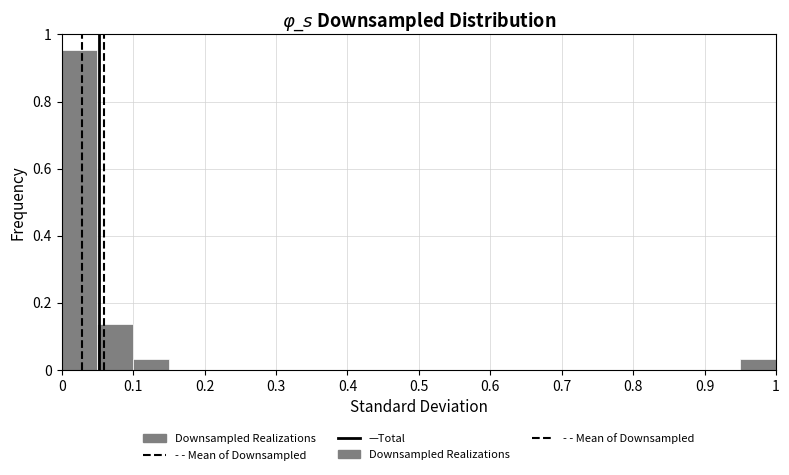

Reading left to right, list every bar in this chart as the range it spans on the x-axis followed by its height. Neither the bar edges nor the heights are printed on the chart, so give them approximately, as read against the axes.

0.00 to 0.05: 0.96
0.05 to 0.10: 0.14
0.10 to 0.15: 0.04
0.15 to 0.20: 0
0.20 to 0.25: 0
0.25 to 0.30: 0
0.30 to 0.35: 0
0.35 to 0.40: 0
0.40 to 0.45: 0
0.45 to 0.50: 0
0.50 to 0.55: 0
0.55 to 0.60: 0
0.60 to 0.65: 0
0.65 to 0.70: 0
0.70 to 0.75: 0
0.75 to 0.80: 0
0.80 to 0.85: 0
0.85 to 0.90: 0
0.90 to 0.95: 0
0.95 to 1.00: 0.04